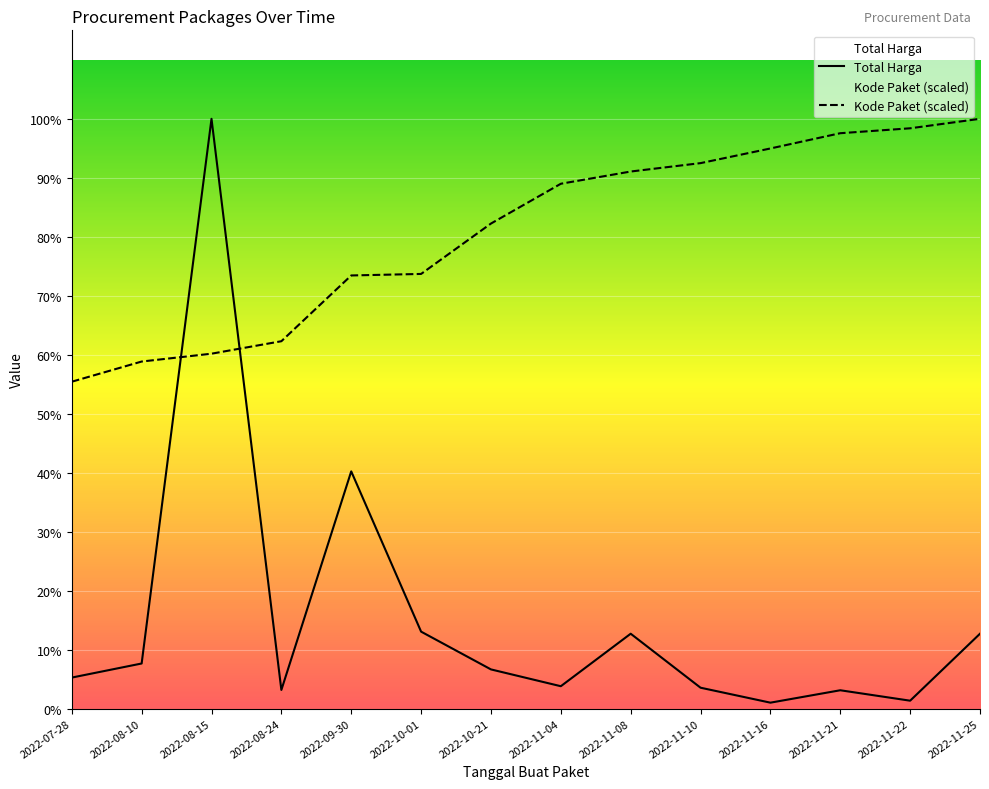

At 2022-11-21, list the series in order from smallest to largest.

Total Harga, Kode Paket (scaled)